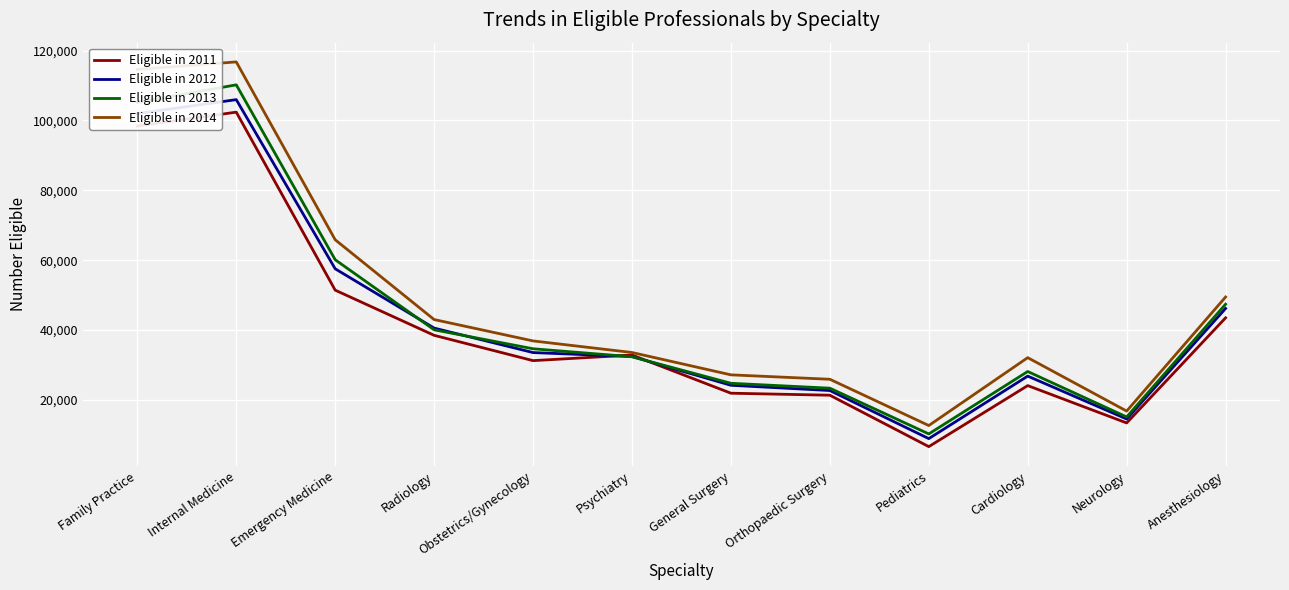

At which label is Eligible in 2013 closest to 60234?

Emergency Medicine